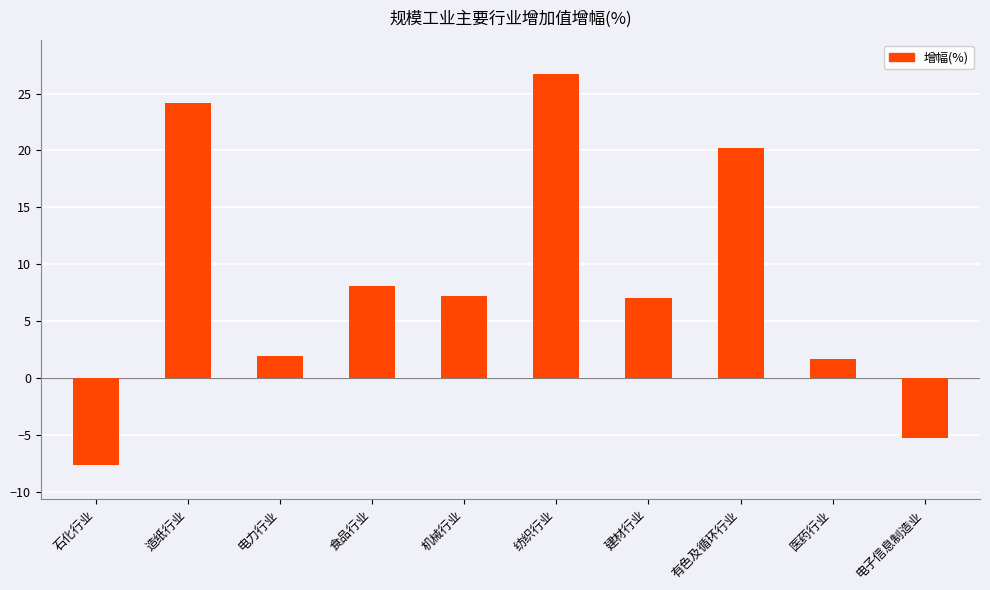

How many data points does each series have?

10